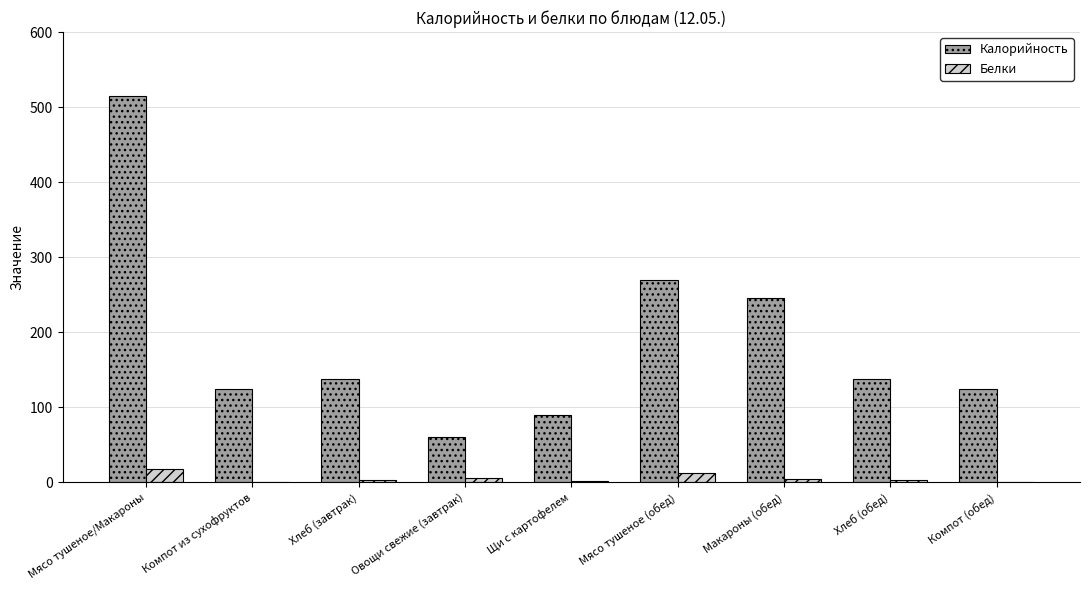

What is the sum of the Белки values at Мясо тушеное (обед) and Хлеб (обед)?

16